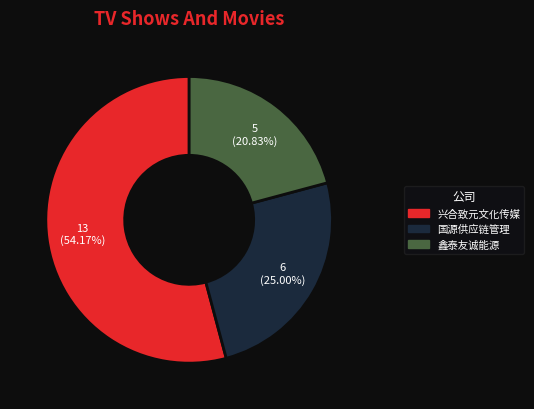

How many slices are in this pie chart?

3